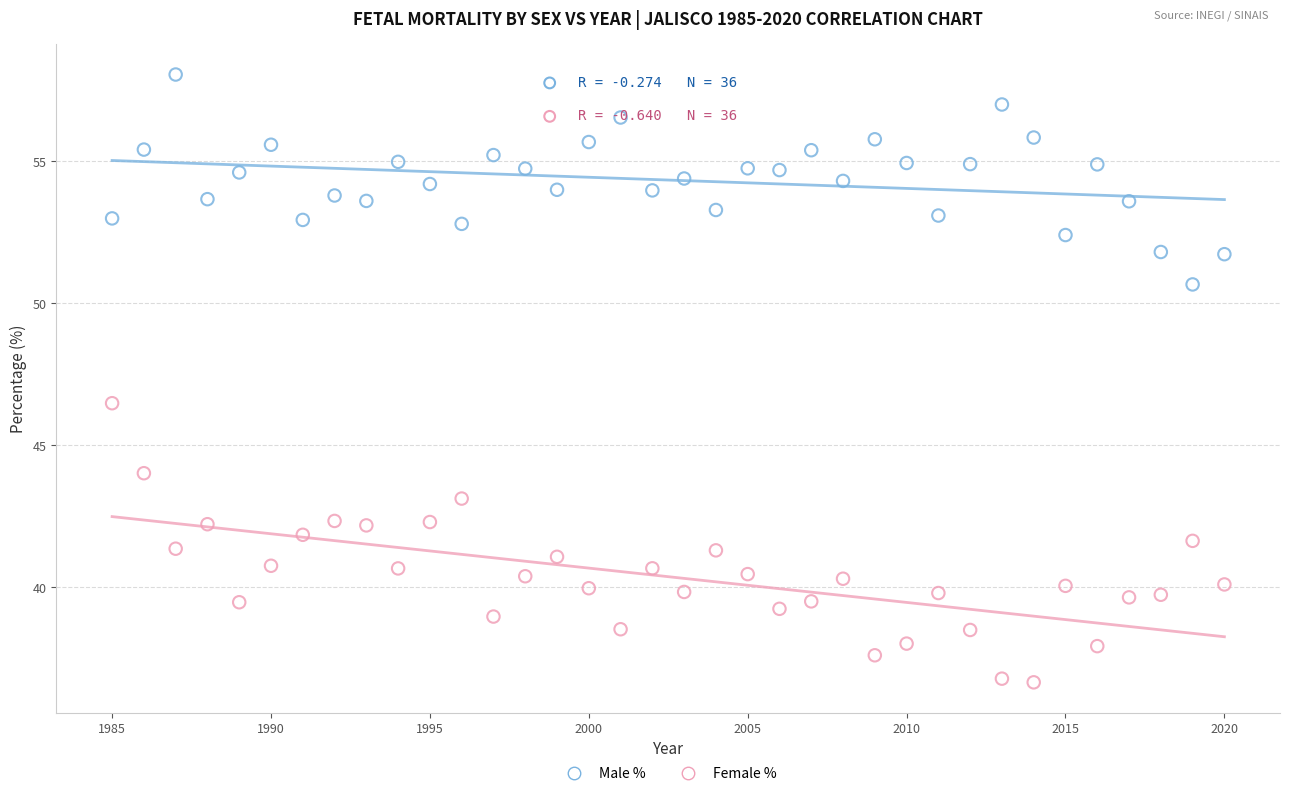

Across all series, what Y value is closest to 47?

46.5